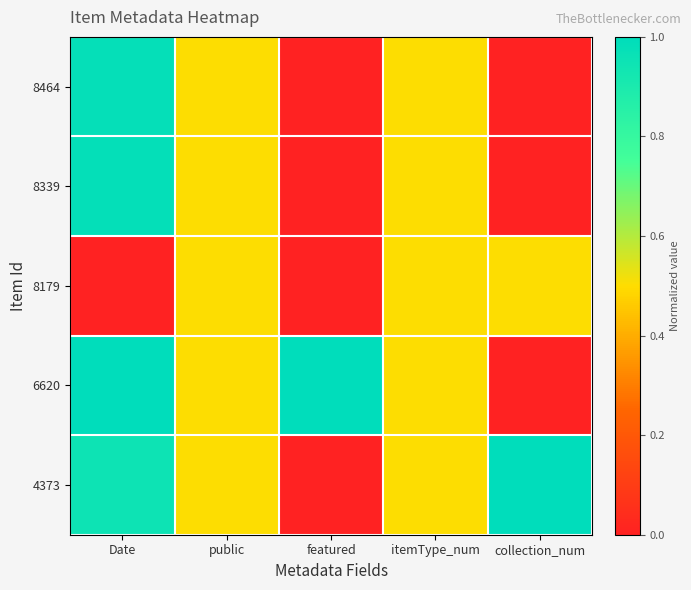

How many distinct data groups are displayed?

5